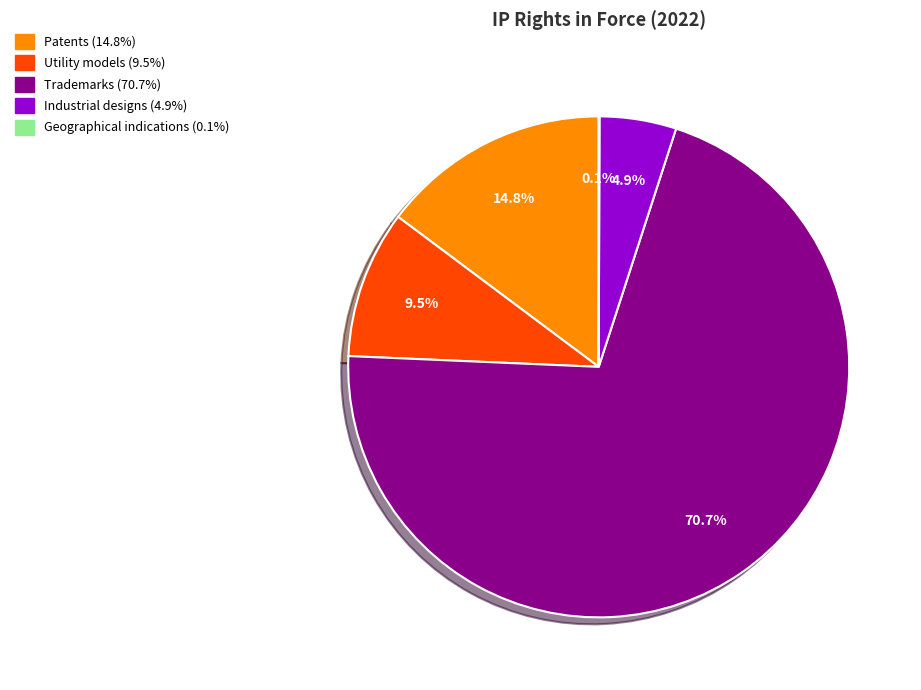

Approximately how many times larger is the value at Industrial designs compared to Patents?

0.3